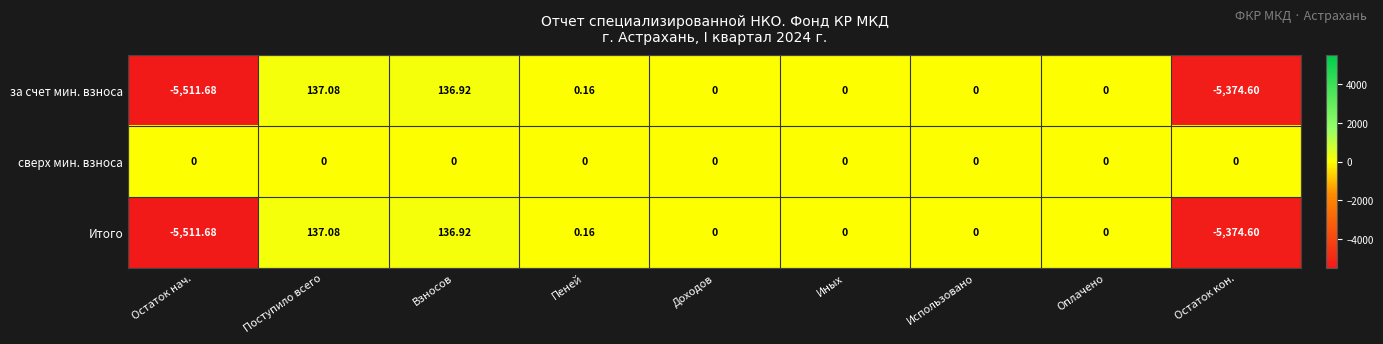

At which category is the sum across all series the highest?

Поступило всего